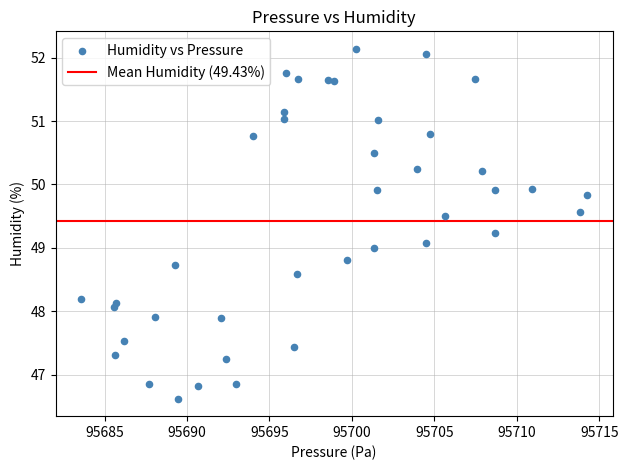

What is the range of Y values (max minus min)?

5.5